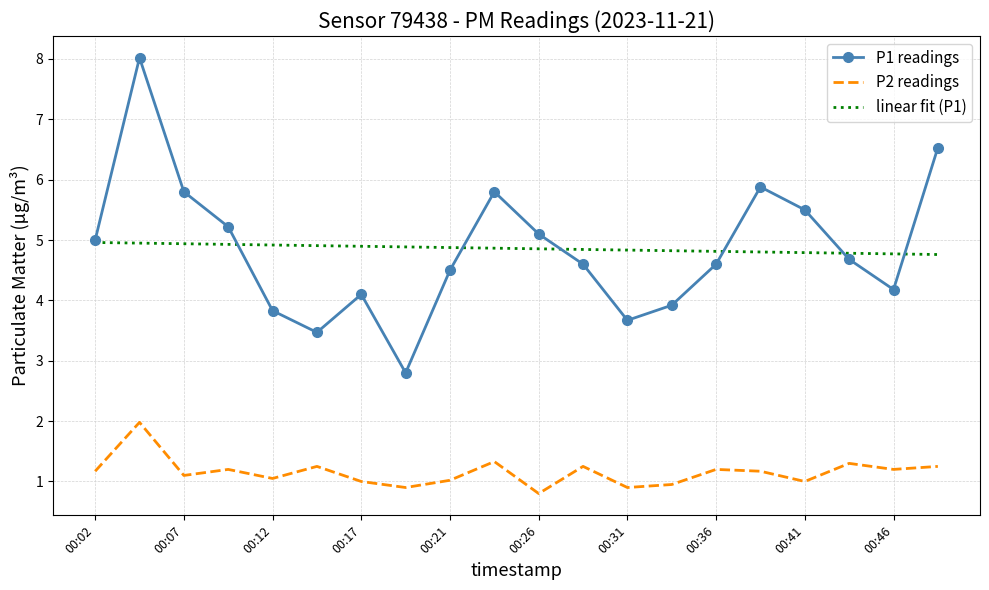

What are all the series names shown in the legend?

P1 readings, P2 readings, linear fit (P1)